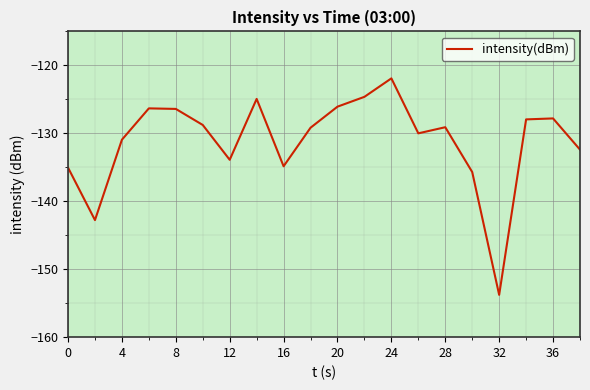

True or false: the data has more than 2 interior local peaks.

True